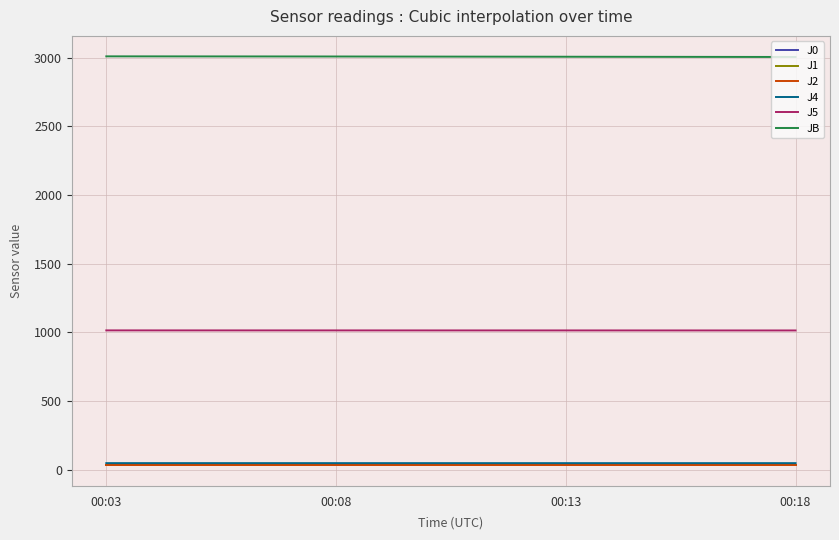

Which series has the largest total across all categories?

JB